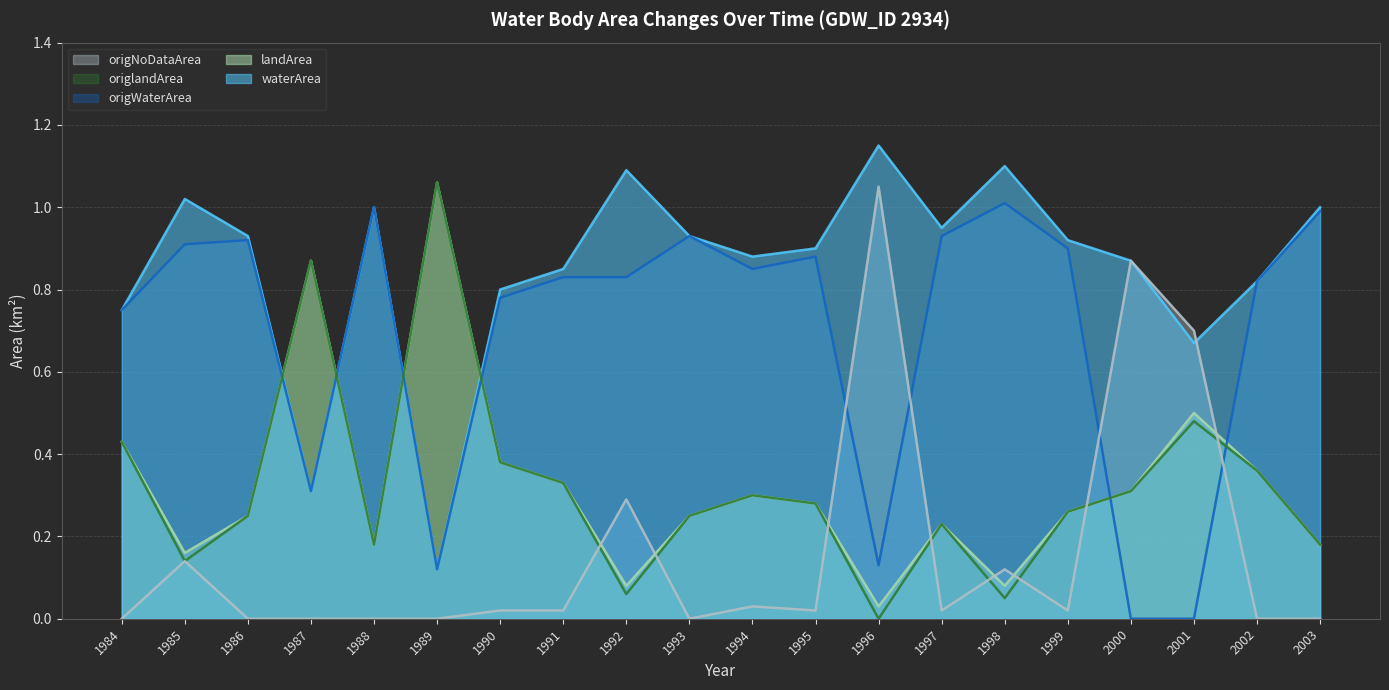

What is the value of the waterArea (line) point at the 1st from the left?

0.8